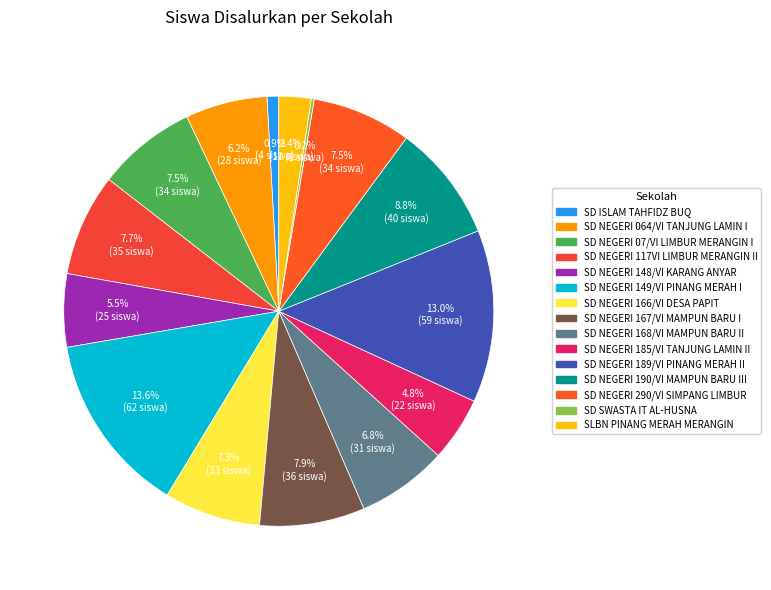

Is it true that SD NEGERI 064/VI TANJUNG LAMIN I is 6% of the pie?

True